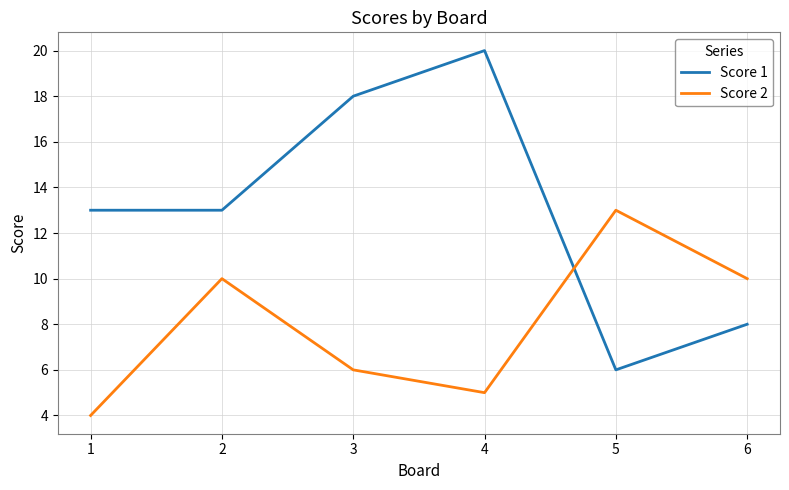

Reading left to right, what are all the values shown in this chart?

Score 1: 13	13	18	20	6	8
Score 2: 4	10	6	5	13	10